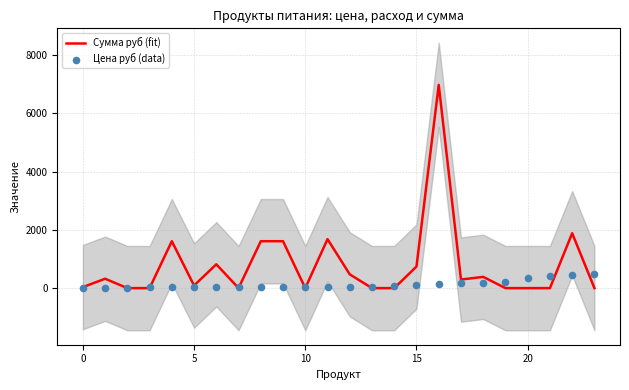

Which series has the widest spread of Y values?

Сумма руб (fit)